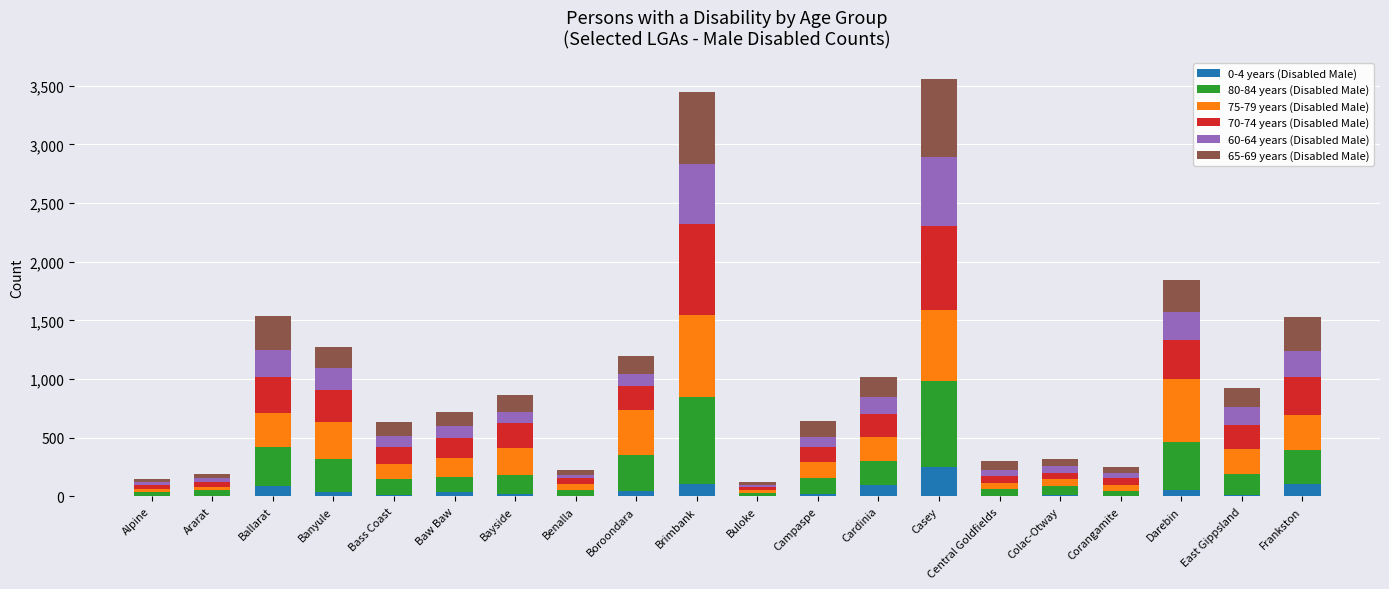

What are all the series names shown in the legend?

0-4 years (Disabled Male), 80-84 years (Disabled Male), 75-79 years (Disabled Male), 70-74 years (Disabled Male), 60-64 years (Disabled Male), 65-69 years (Disabled Male)